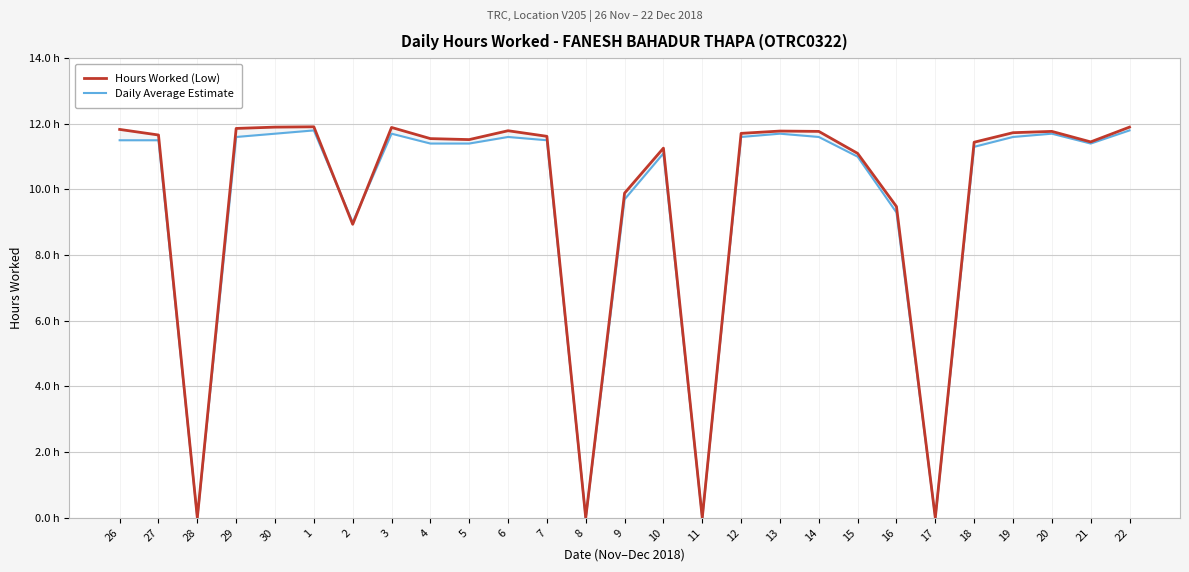

Which series ends up on top after the final intersection of Daily Average Estimate and Hours Worked (Low)?

Hours Worked (Low)